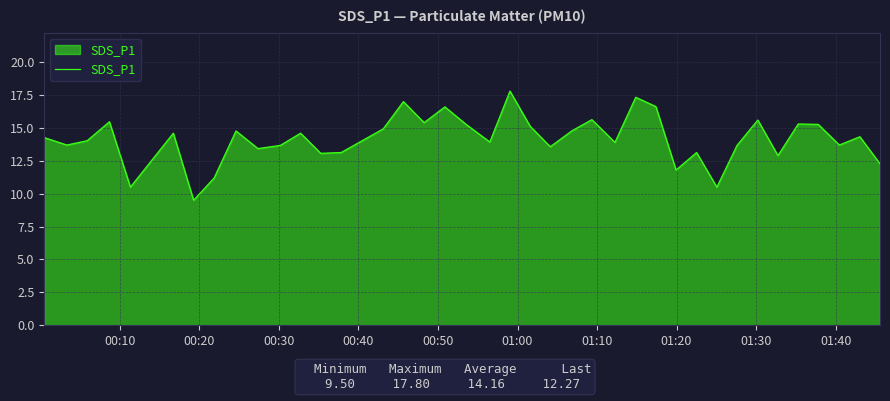

What is the maximum value shown in the chart?

17.8